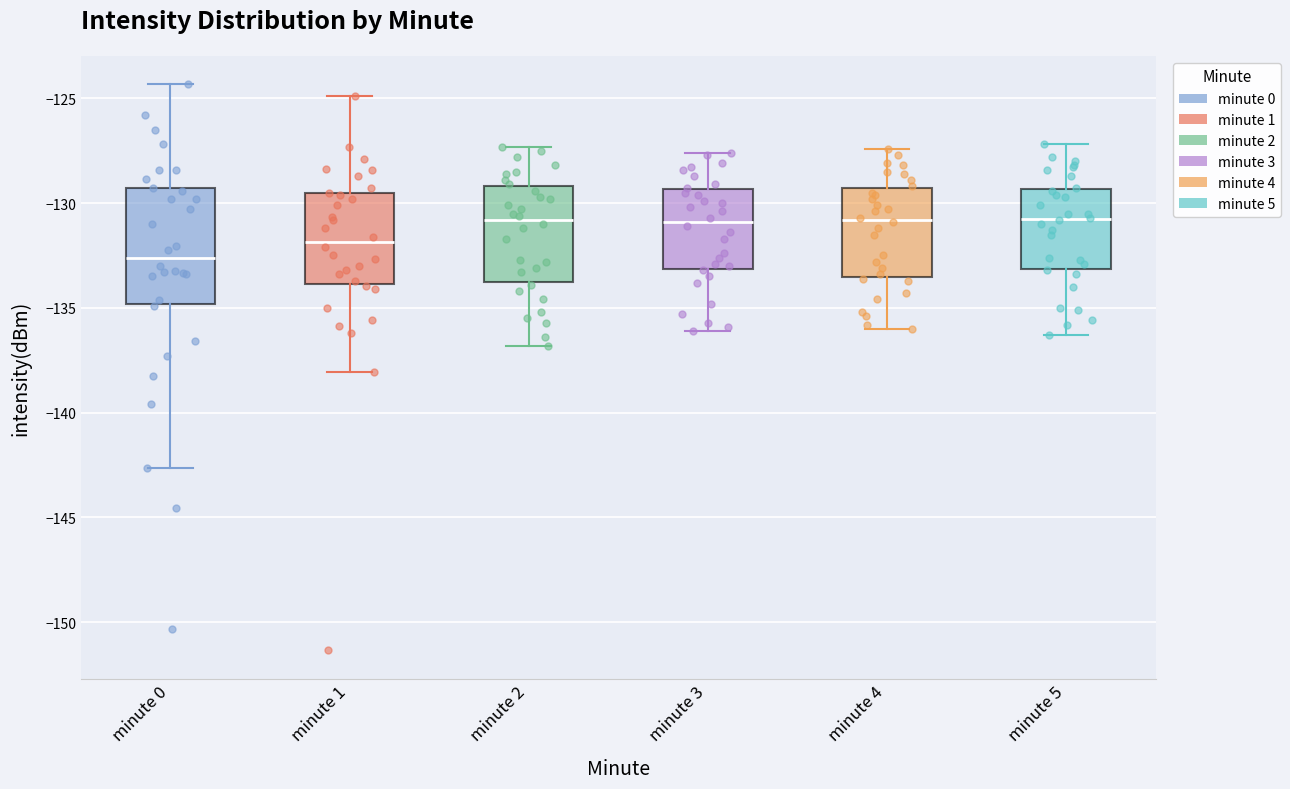

Comparing the boxes themselves (not the whiskers), which one is the tallest?

minute 0